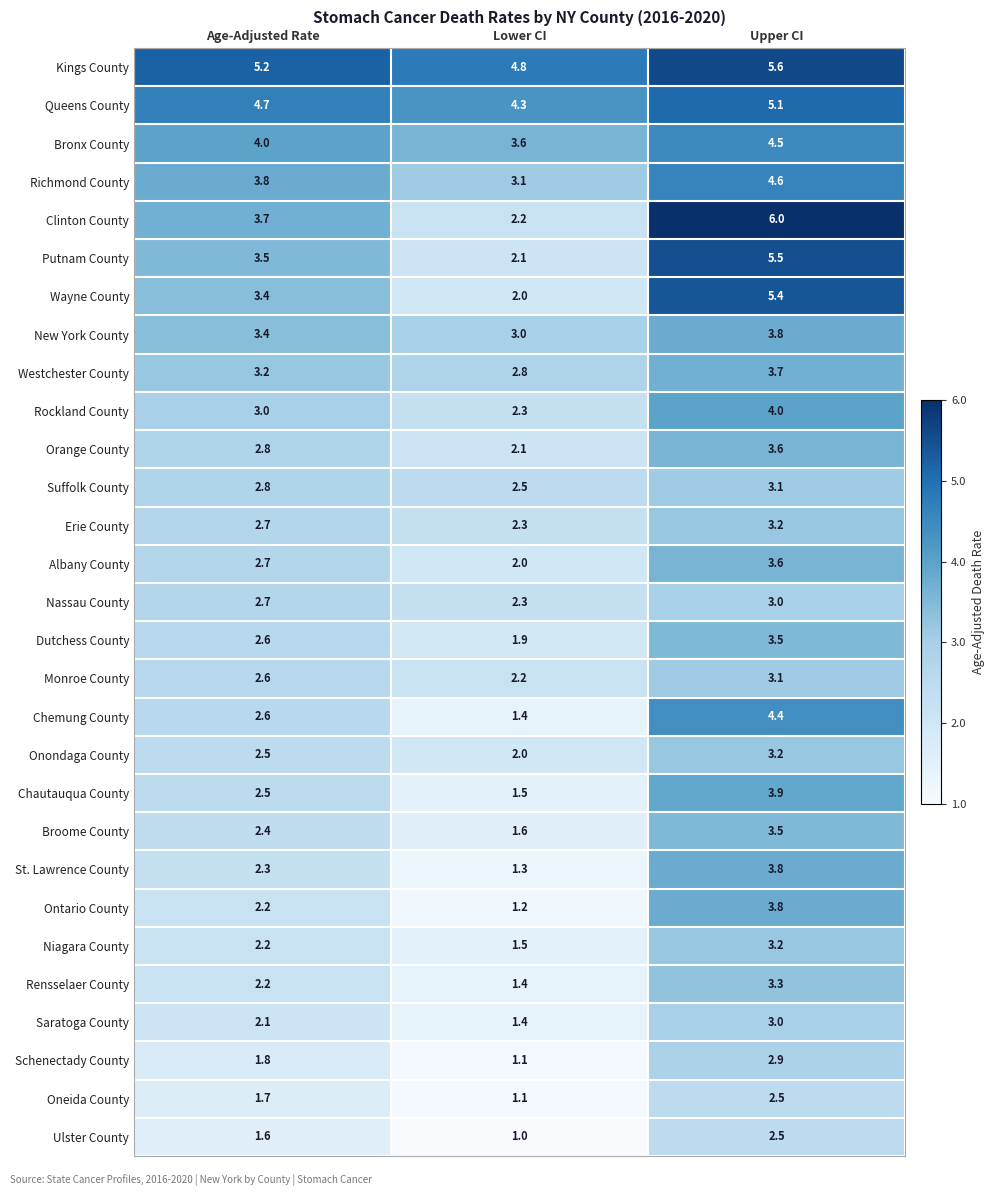

Between Age-Adjusted Rate and Upper CI, which series saw the biggest shift?

Clinton County